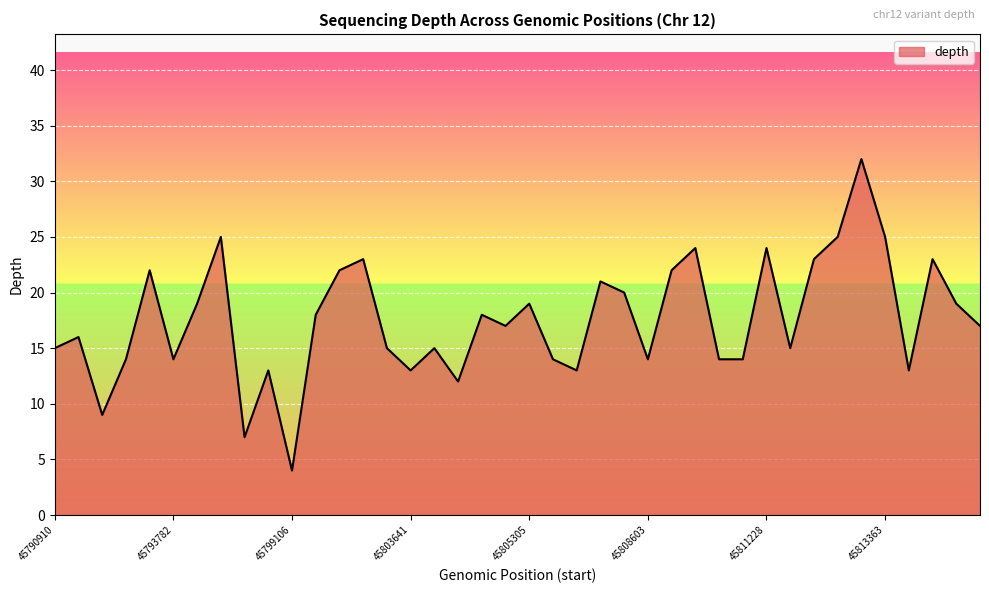

What is the smallest value displayed?

4